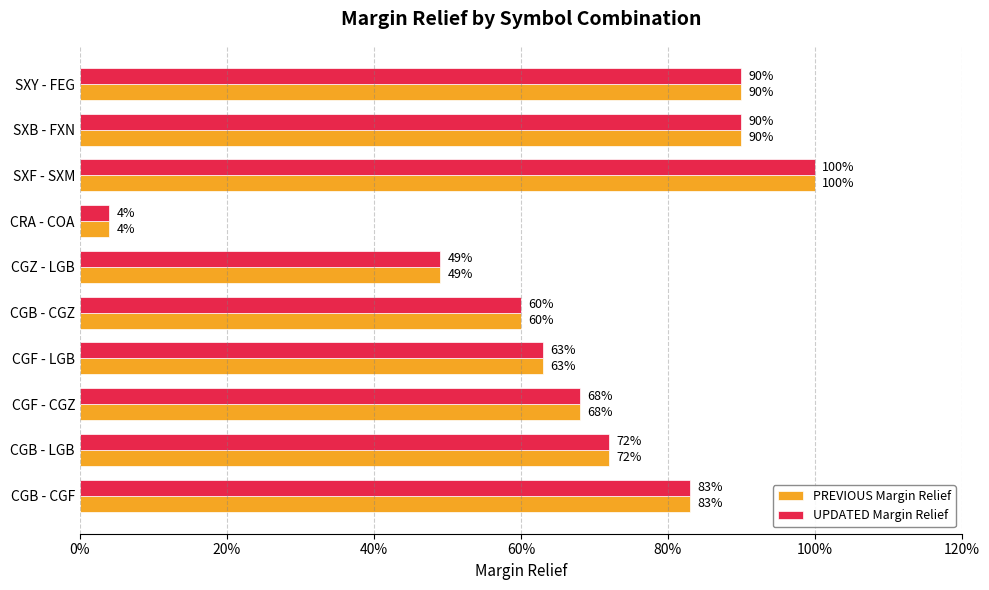

How many categories are shown in the chart?

10